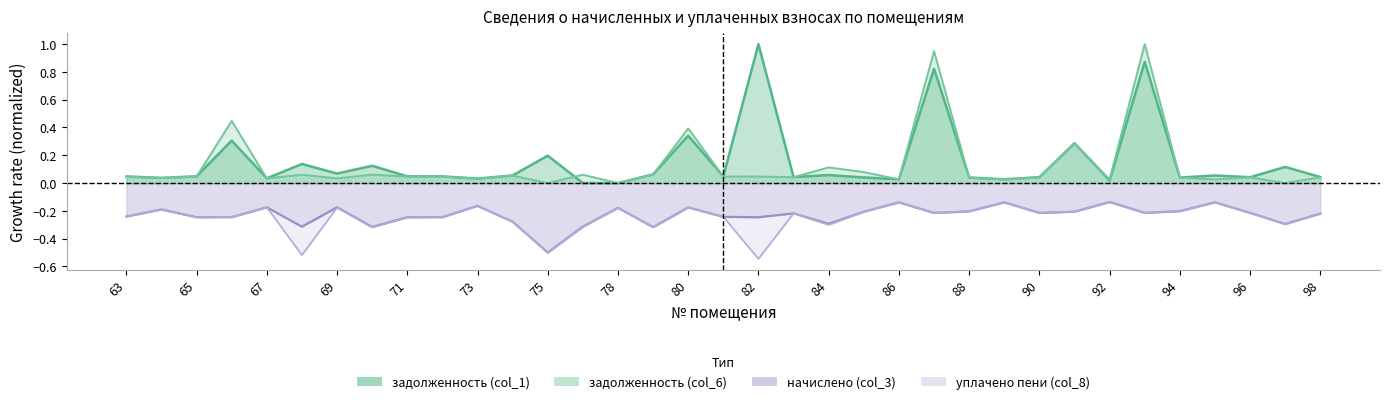

In задолженность (col_6), how many points are higher than both neighbors (excluding endpoints)?

12